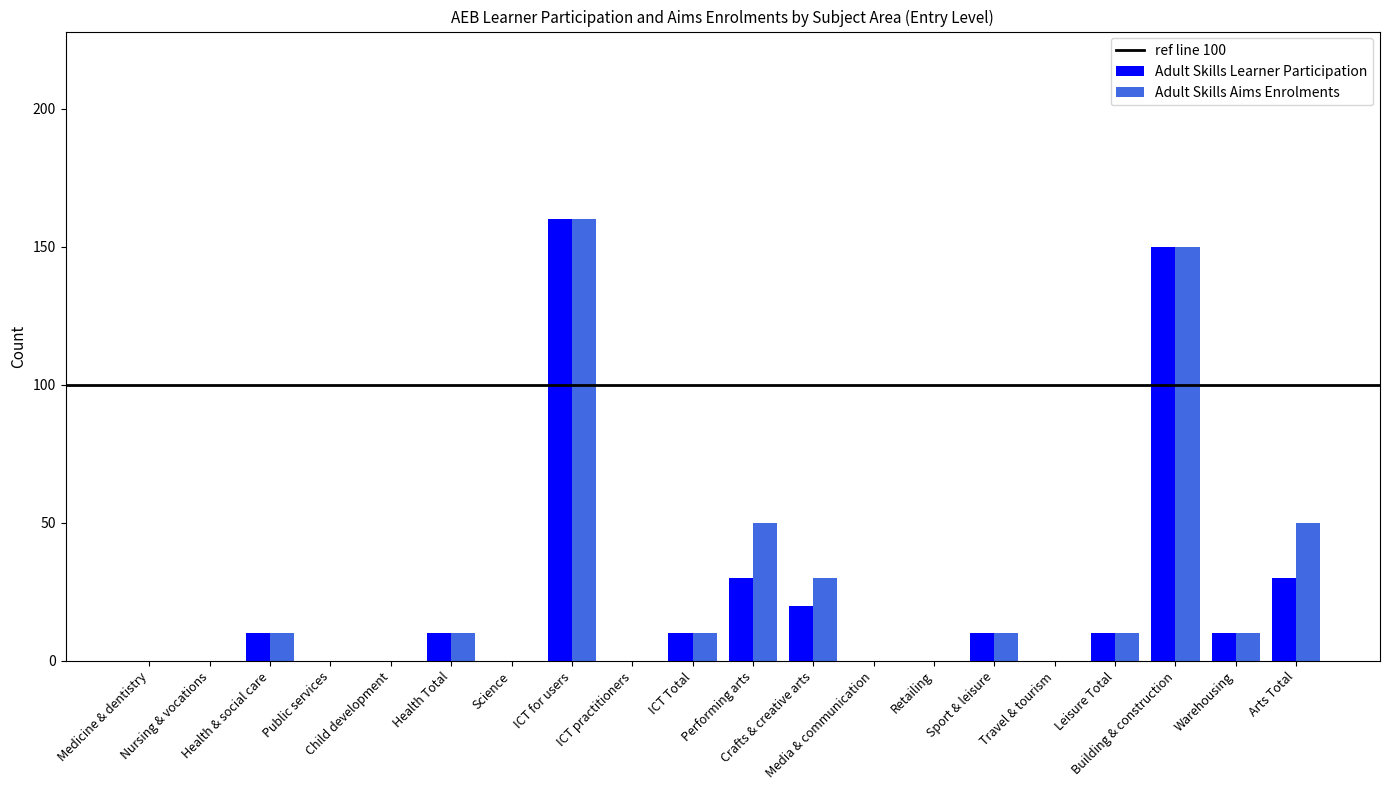

Count the number of data series in this chart.

2